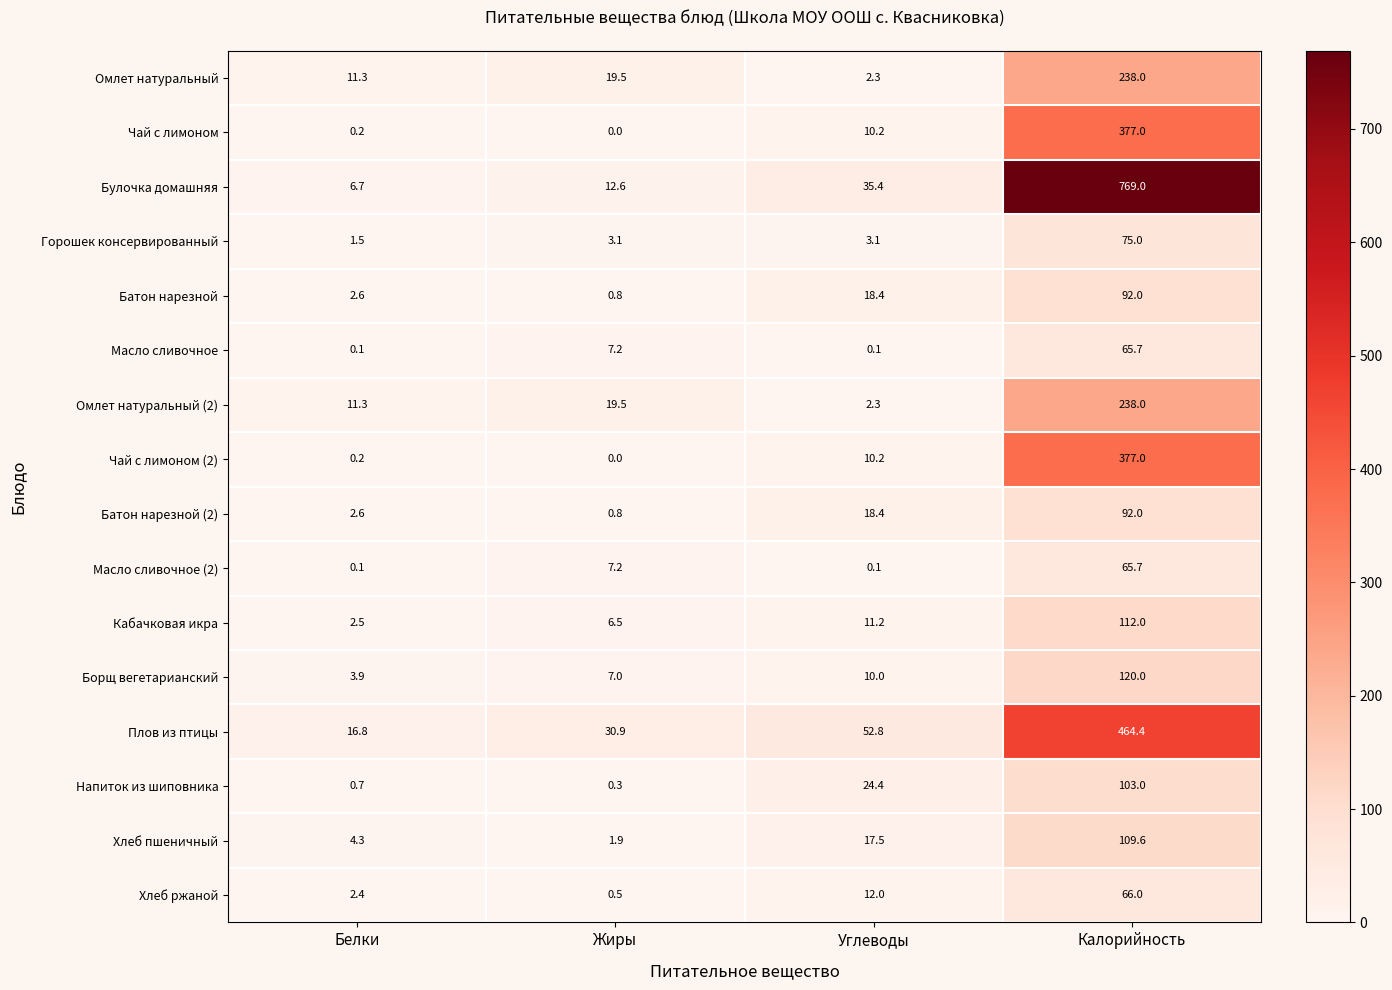

What is the average value of the Булочка домашняя series?

205.9